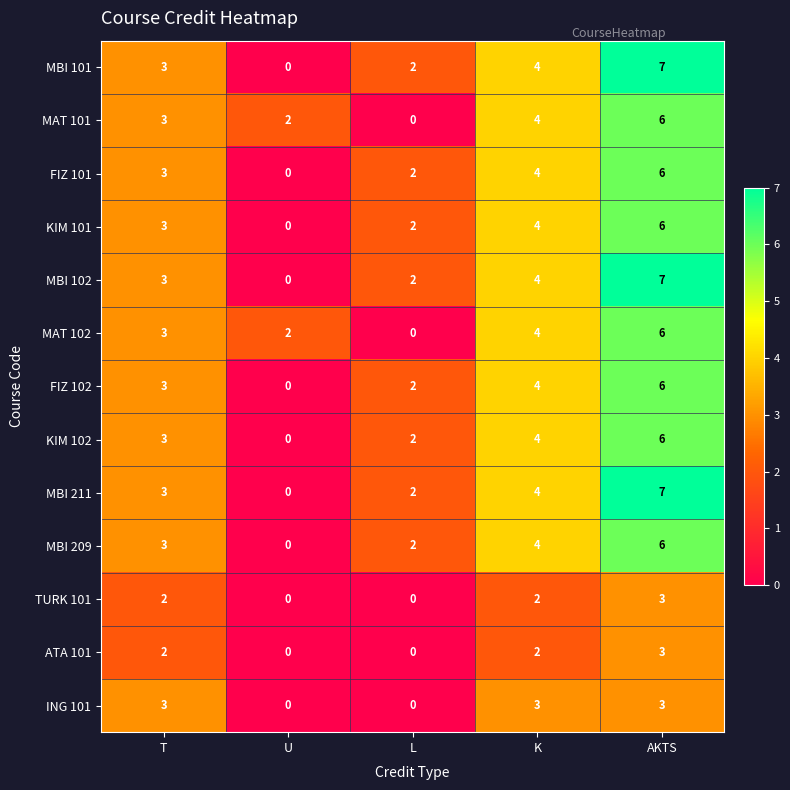

At which category is the sum across all series the highest?

AKTS